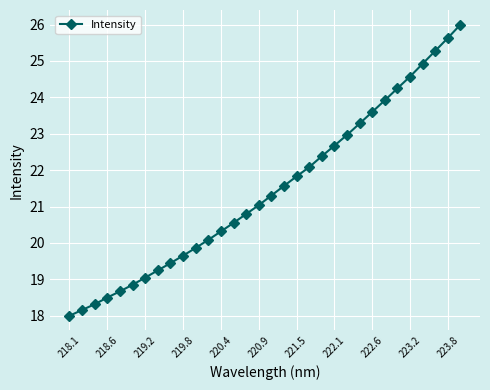

What is the difference between the second highest and second lowest values?

7.5